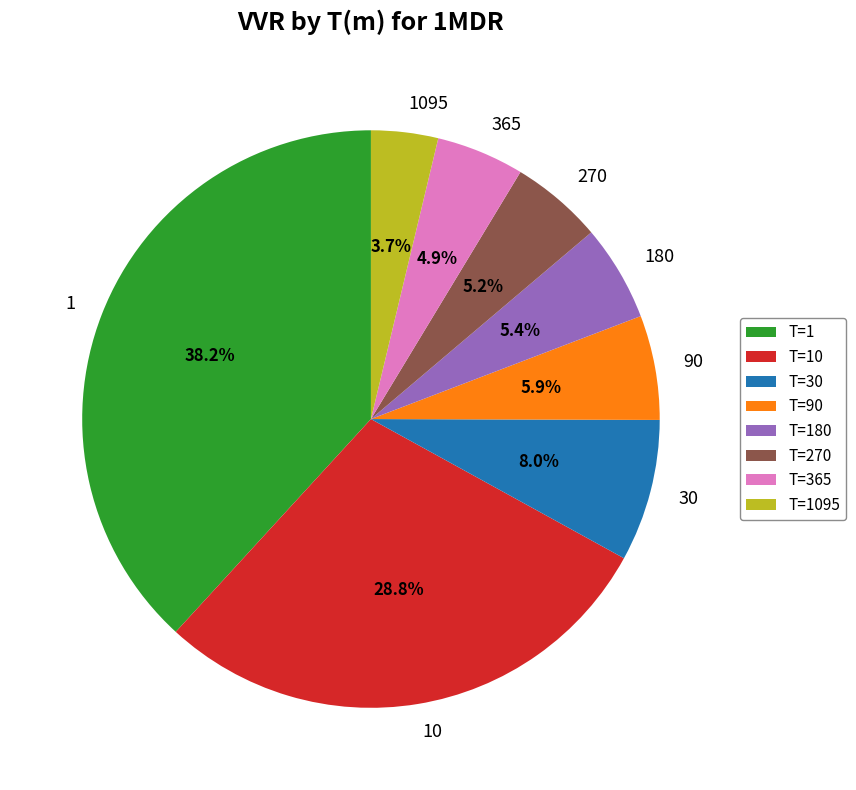

Is the sum of 1 and 365 greater than half?

No